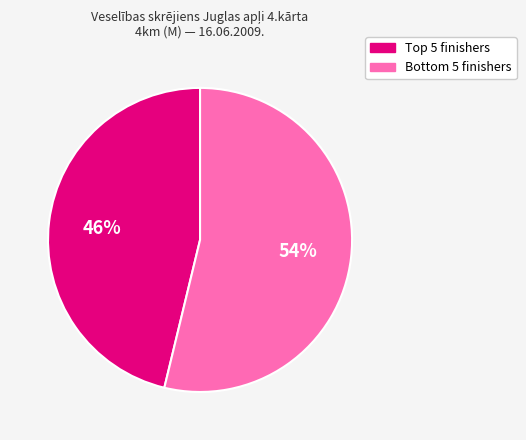

Which category has the biggest portion of the pie?

Bottom 5 finishers